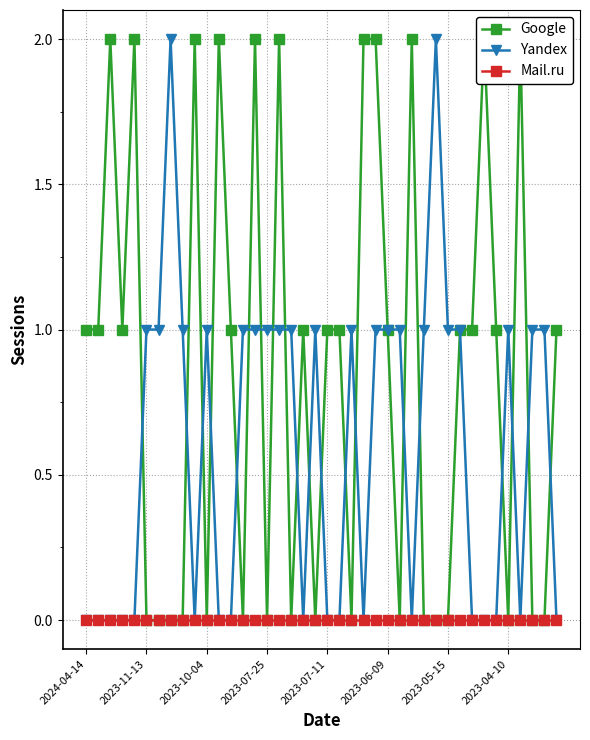

Reading right to left, transcribe all the data shown in this chart.

Google: 1	0	0	2	0	1	2	1	1	0	0	0	2	0	1	2	2	0	1	1	0	1	0	2	0	2	0	1	2	0	2	0	0	0	0	2	1	2	1	1
Yandex: 0	1	1	0	1	0	0	0	1	1	2	1	0	1	1	1	0	1	0	0	1	0	1	1	1	1	1	0	0	1	0	1	2	1	1	0	0	0	0	0
Mail.ru: 0	0	0	0	0	0	0	0	0	0	0	0	0	0	0	0	0	0	0	0	0	0	0	0	0	0	0	0	0	0	0	0	0	0	0	0	0	0	0	0